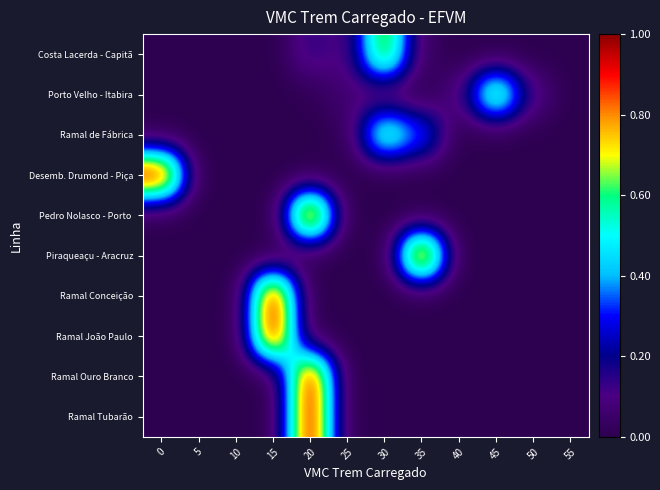

Rank the series at 50 from highest to lowest value.

Porto Velho - Itabira, Costa Lacerda - Capitã, Ramal de Fábrica, Desemb. Drumond - Piça, Pedro Nolasco - Porto, Piraqueaçu - Aracruz, Ramal Conceição, Ramal João Paulo, Ramal Ouro Branco, Ramal Tubarão